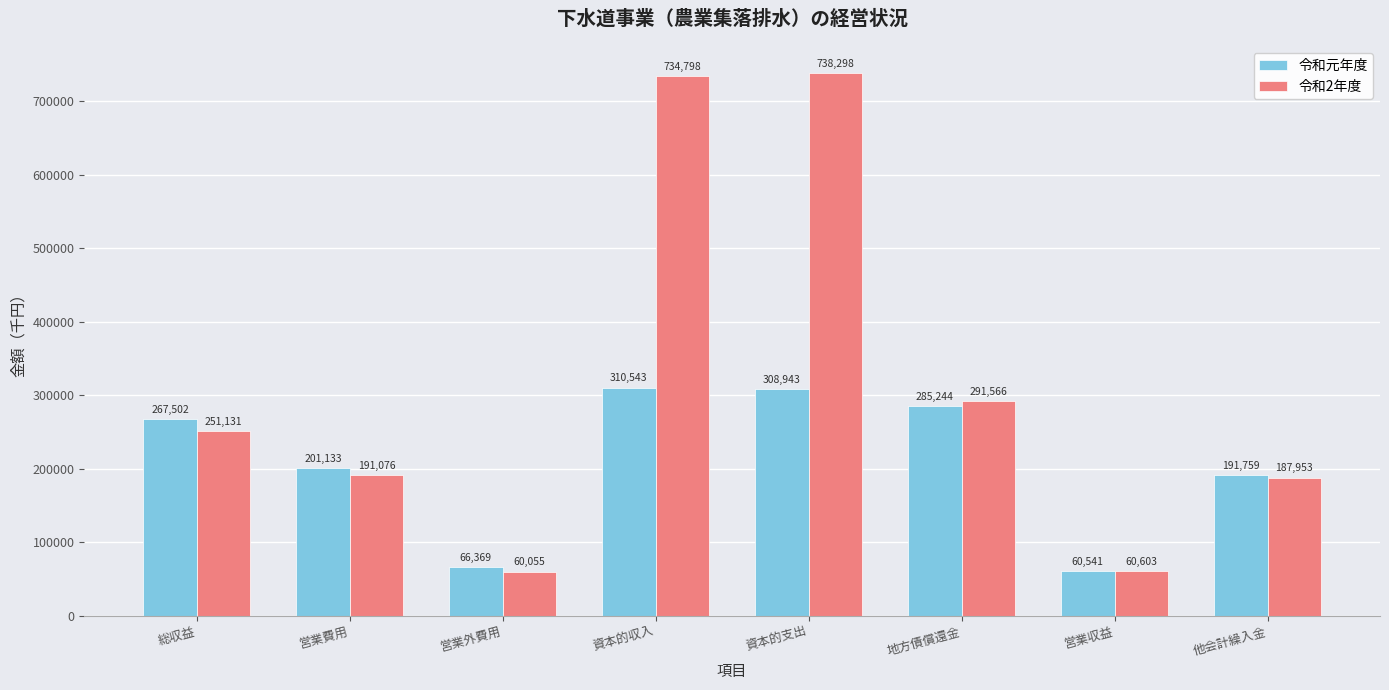

At which label is 令和元年度 closest to 185542?

他会計繰入金